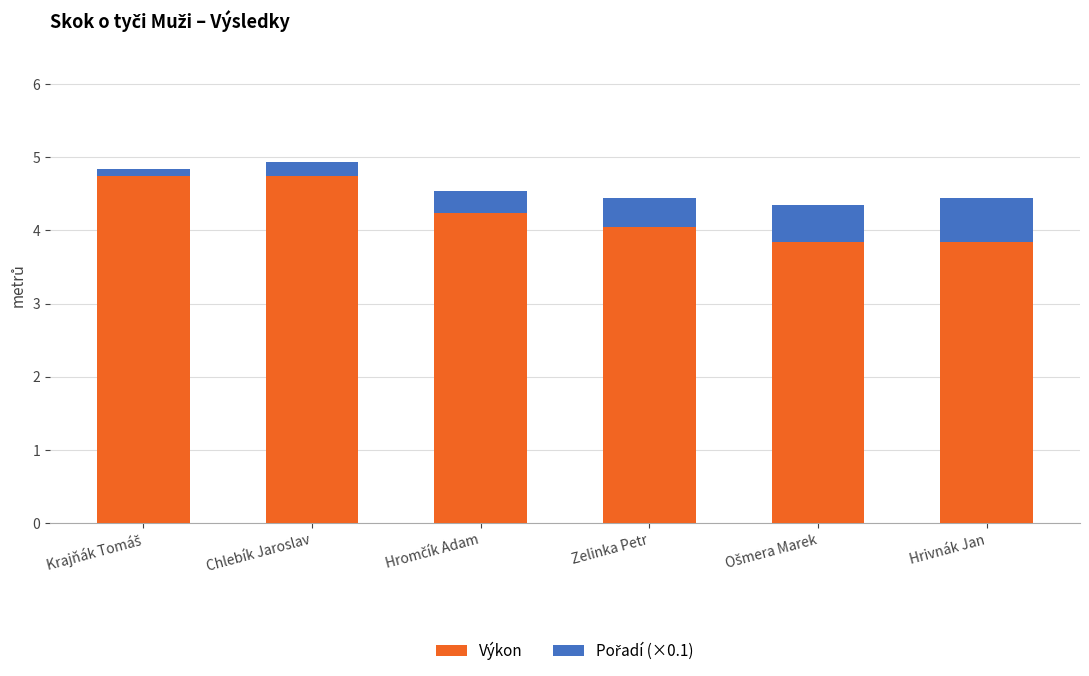

The Výkon series shows 4.0 at Zelinka Petr. True or false?

True